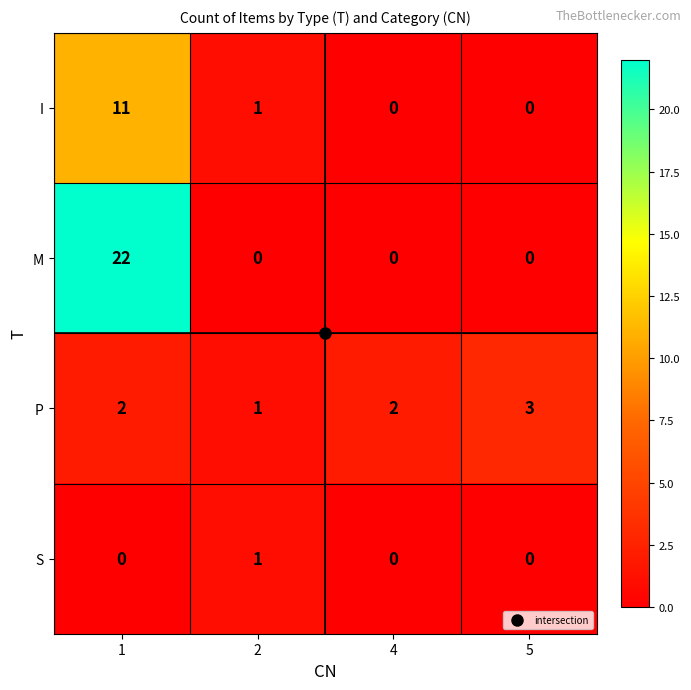

What is the difference between the highest and lowest values at 2?

1